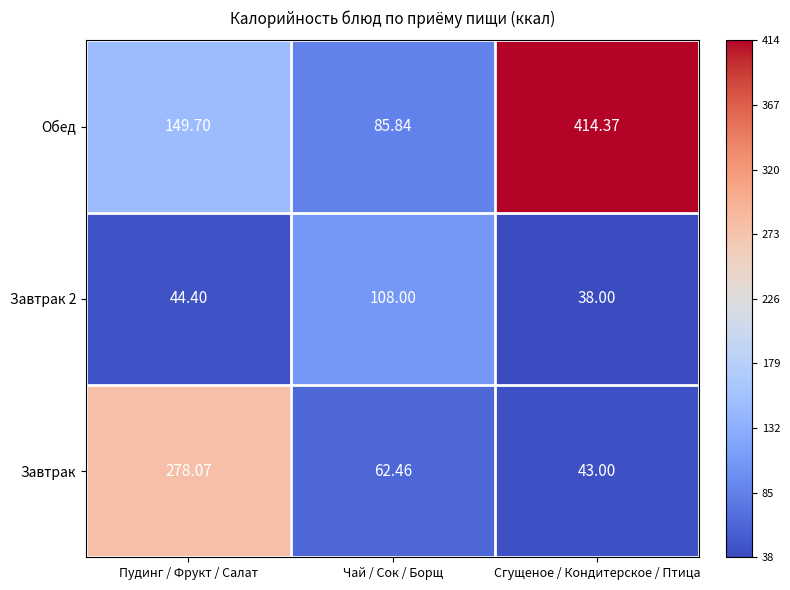

Which series changed the most between Пудинг / Фрукт / Салат and Сгущеное / Кондитерское / Птица?

Обед